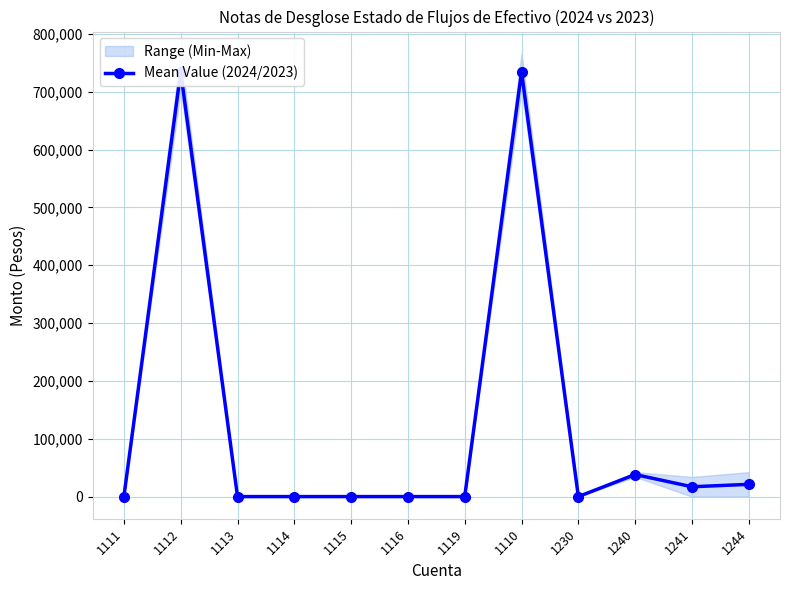

How many points are lower than both their immediate neighbors (excluding endpoints)?

2